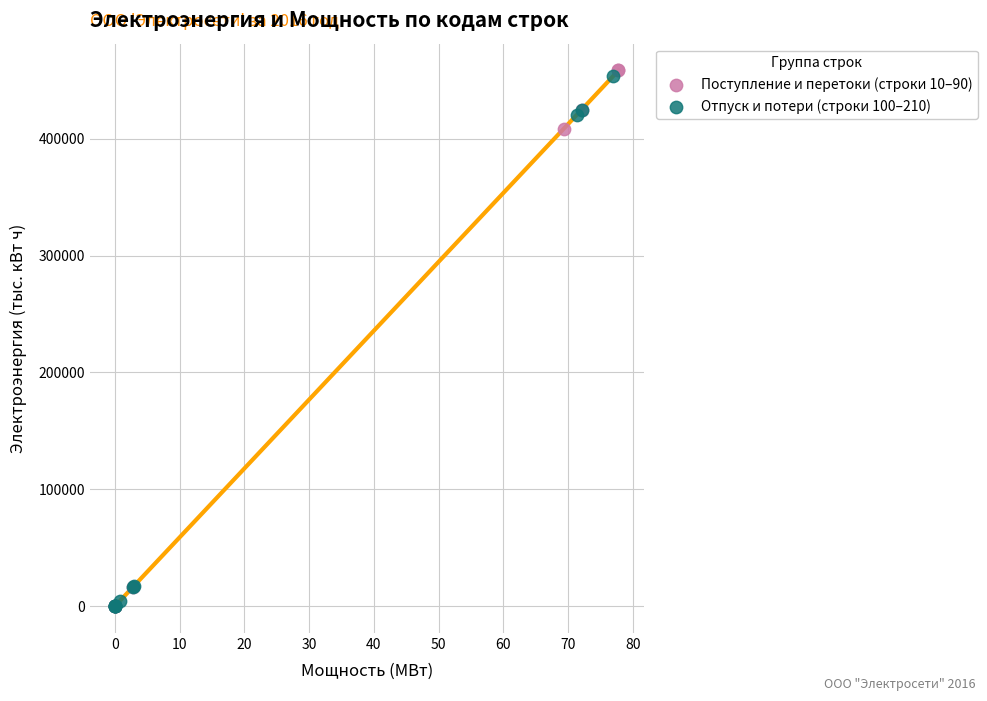

Which series has the widest spread of Y values?

Поступление и перетоки (строки 10–90)